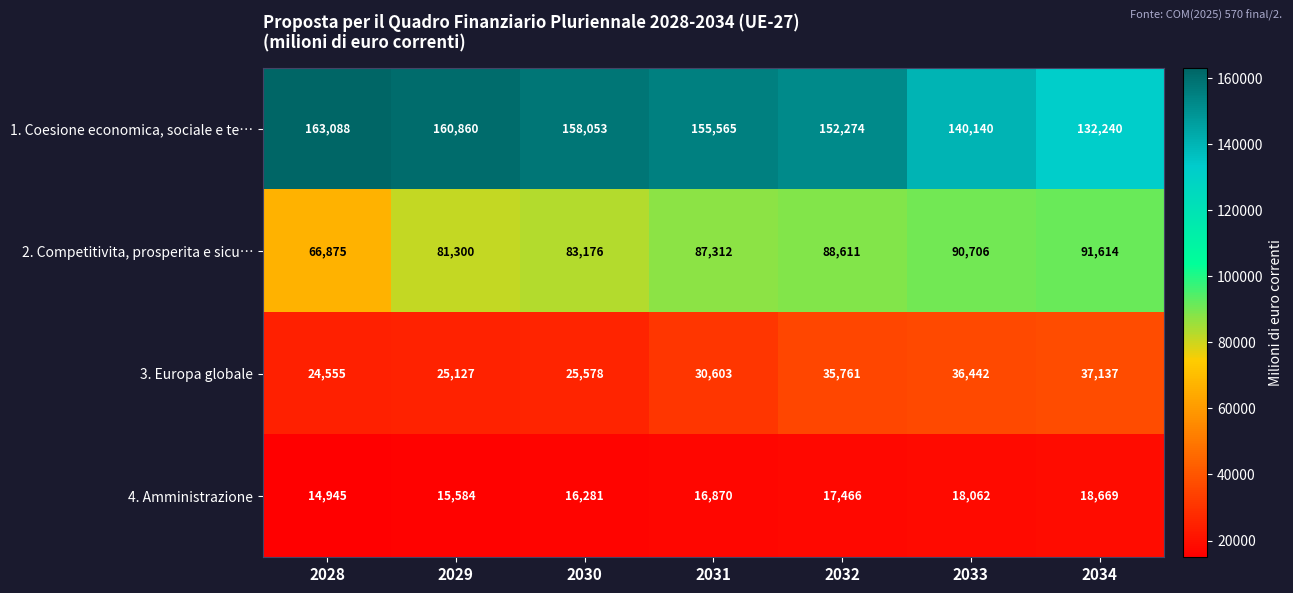

Read the 1. Coesione economica, sociale e te… value at 2028.

163088